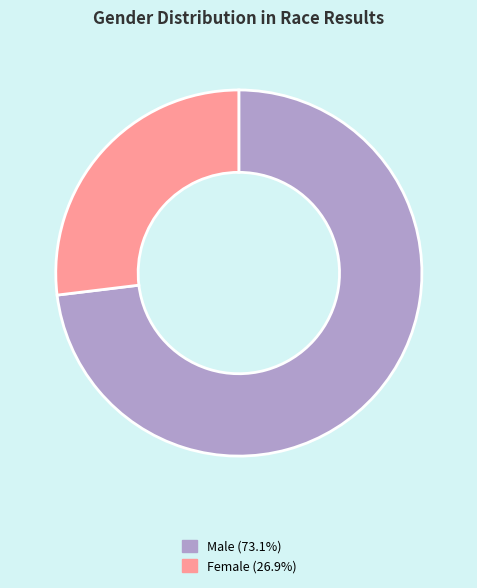

Is there any slice that represents more than half of the pie?

Yes